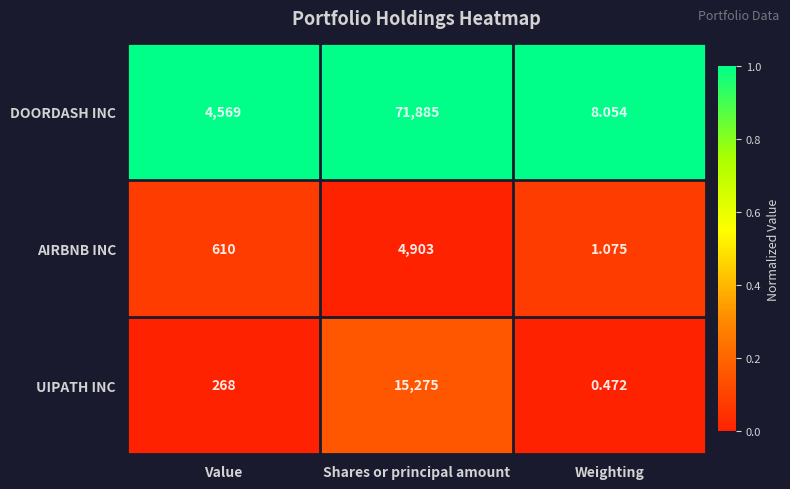

List the series in order of their peak value, lowest first.

AIRBNB INC, UIPATH INC, DOORDASH INC